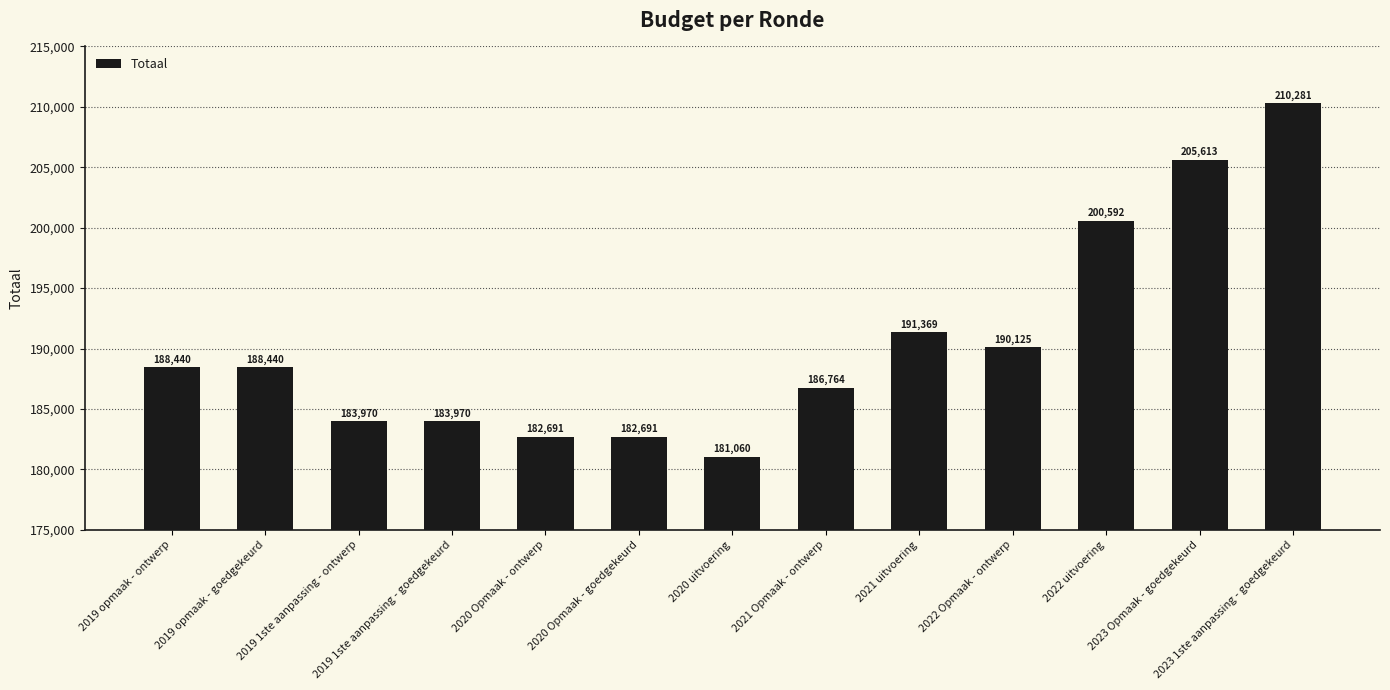

What is the smallest value displayed?

181060